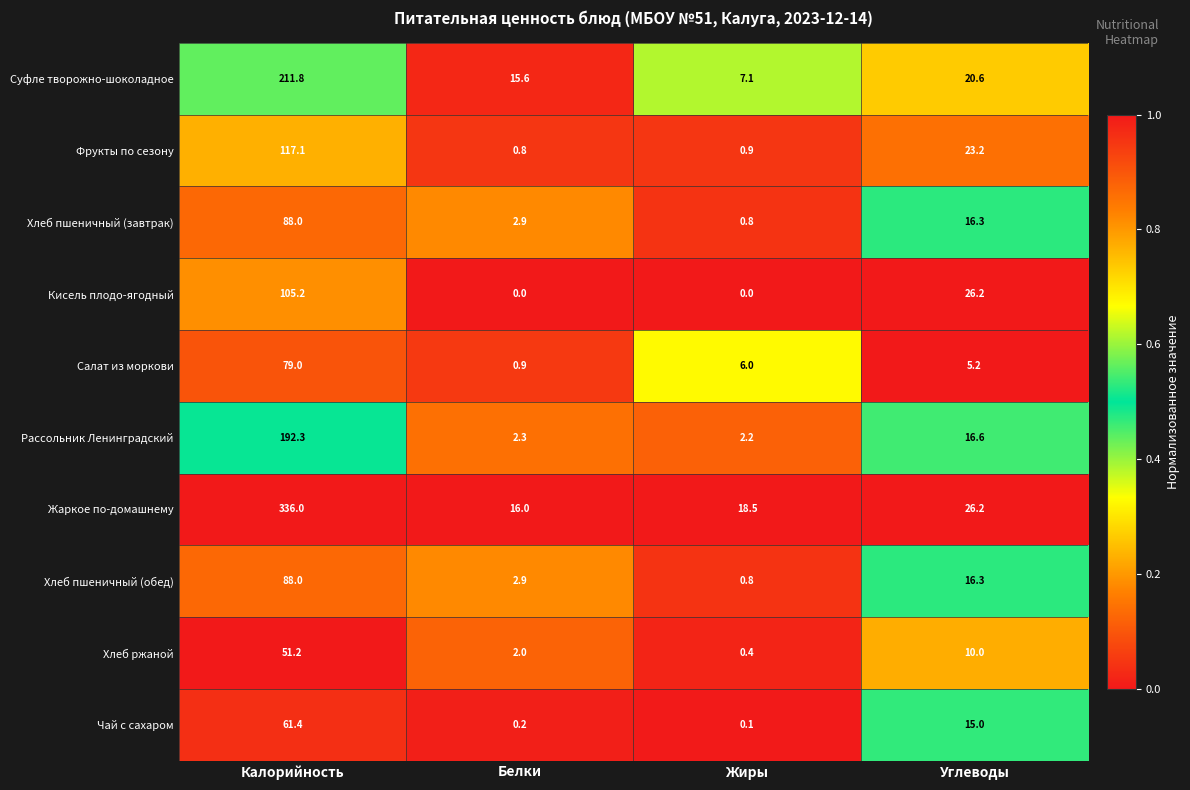

At which category is the sum across all series the highest?

Калорийность